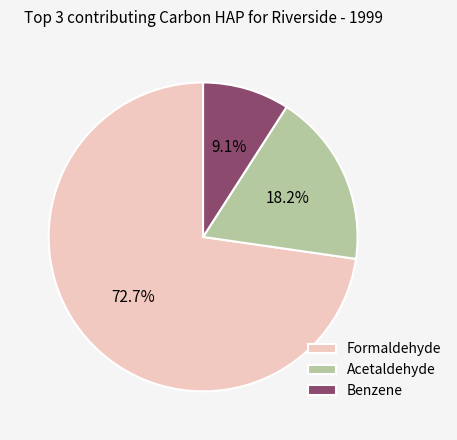

Which category accounts for the majority?

Formaldehyde